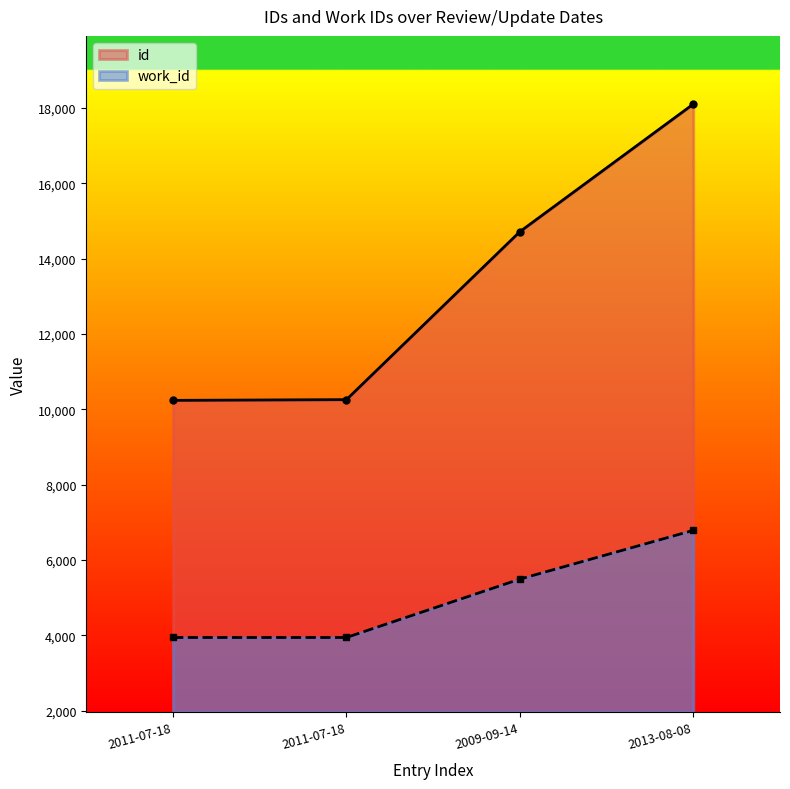

Rank the series at 2011-07-18 from highest to lowest value.

id, work_id